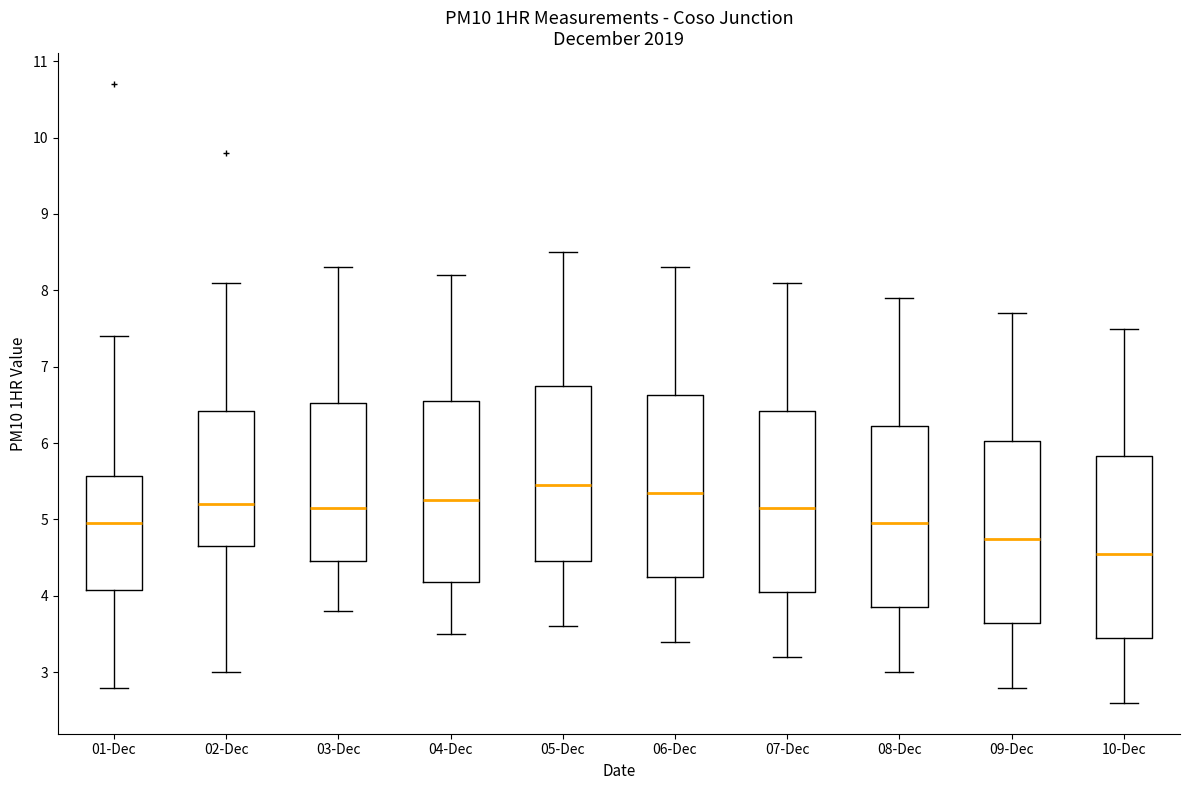

Where does the lower whisker of the box for 02-Dec end on the y-axis? The values are not printed on the chart, so give them approximately, as read against the axis.

3.0